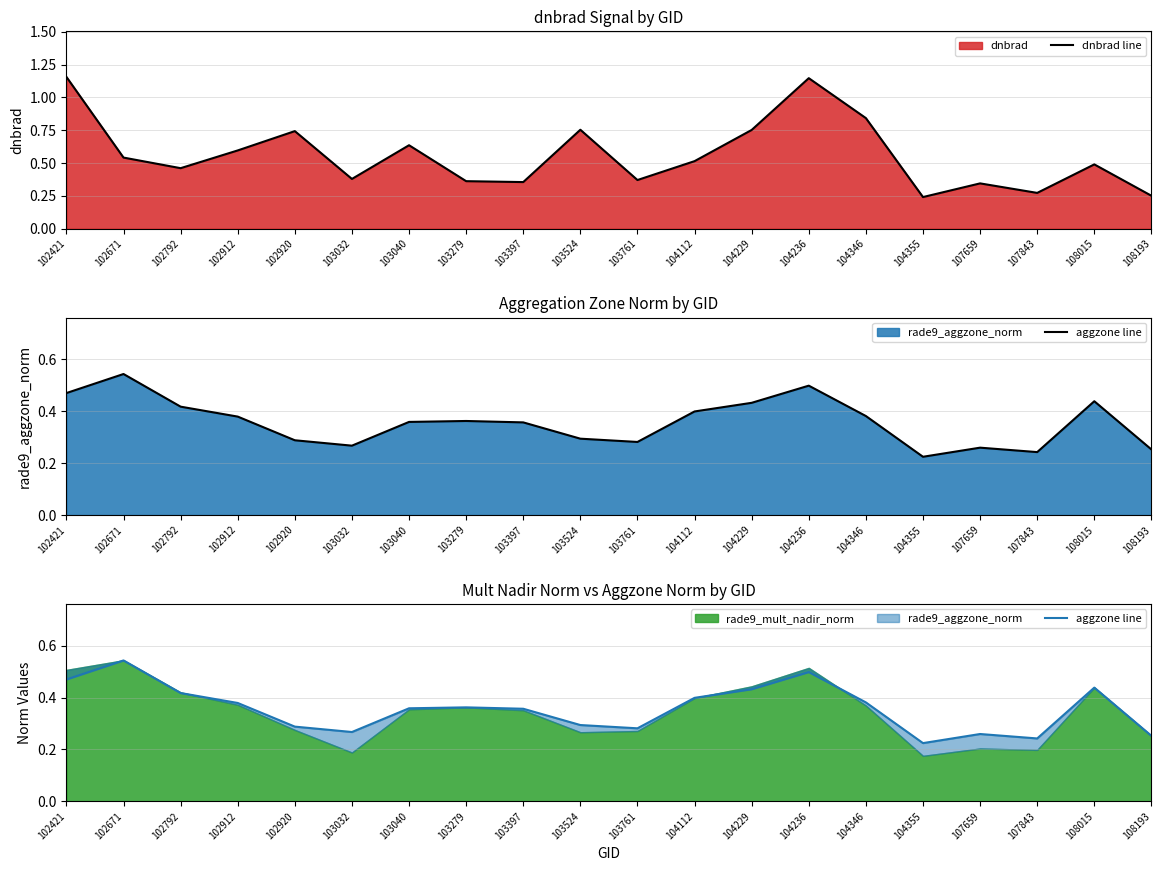

Between 102912 and 107843, which series saw the biggest shift?

dnbrad line